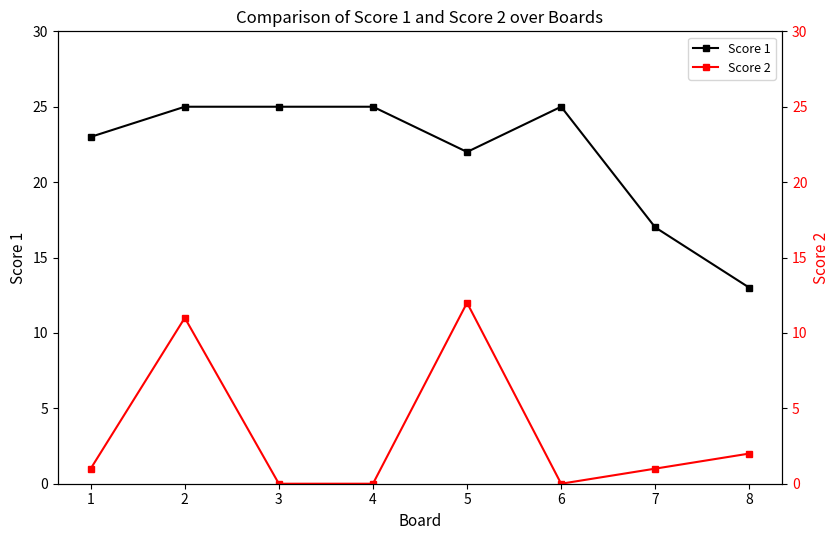

List the series in order of their peak value, lowest first.

Score 2, Score 1